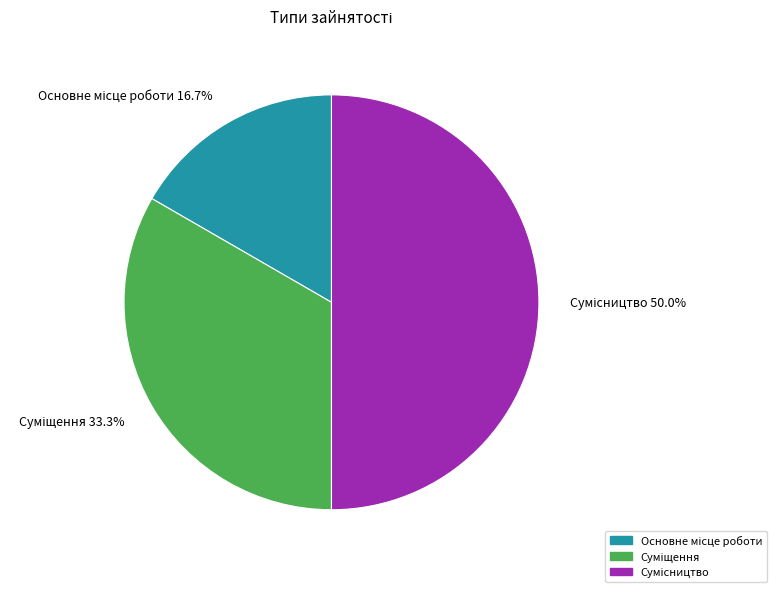

How many slices are in this pie chart?

3